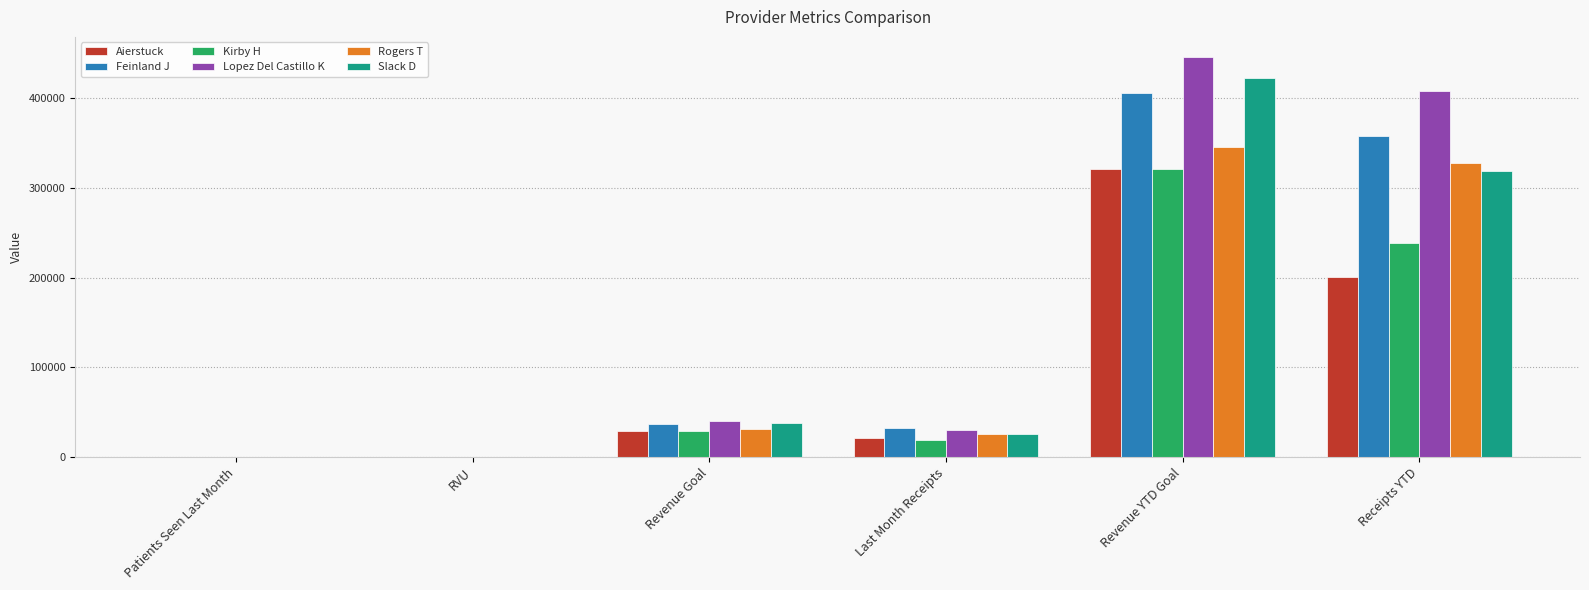

Which series changed the most between Revenue Goal and Receipts YTD?

Lopez Del Castillo K